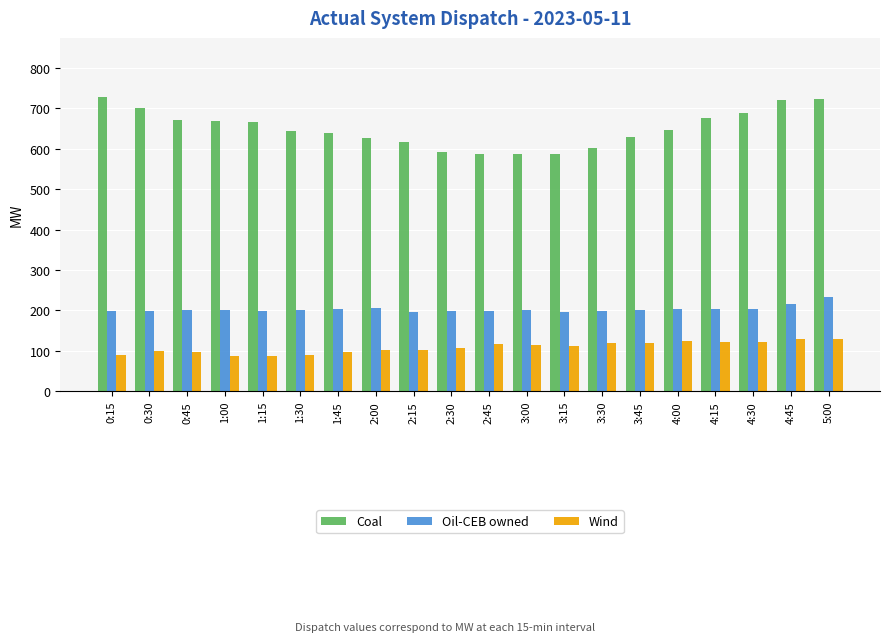

Is the value of Wind at 3:45 greater than the value of Coal at 0:30?

No